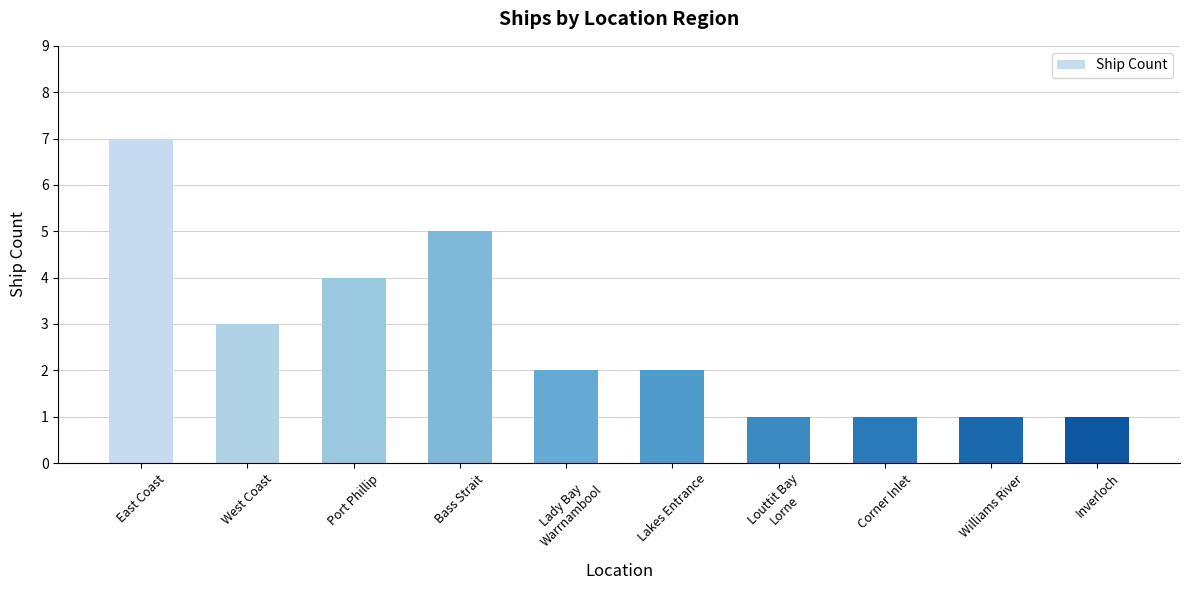

What is the difference between the maximum and second lowest values?

6